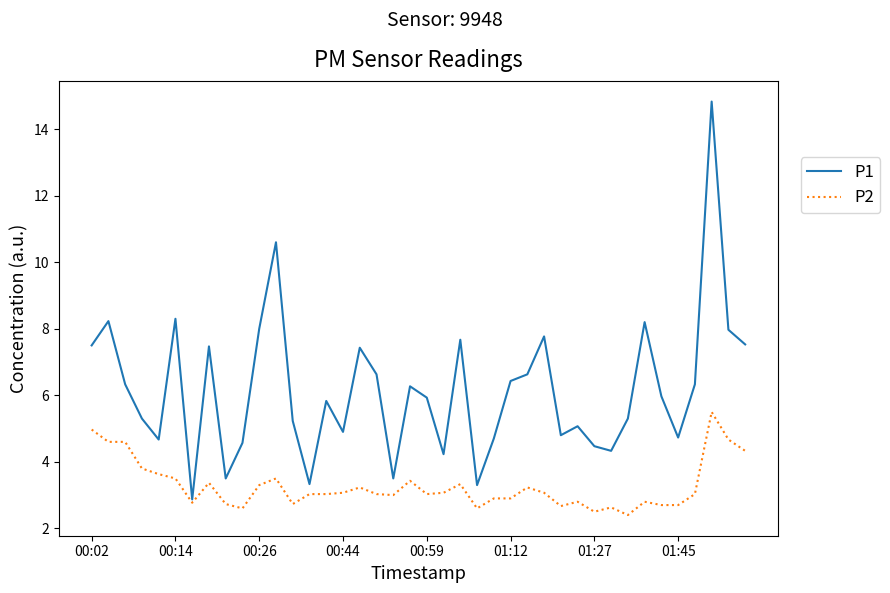

What is the minimum value shown in the chart?

2.4